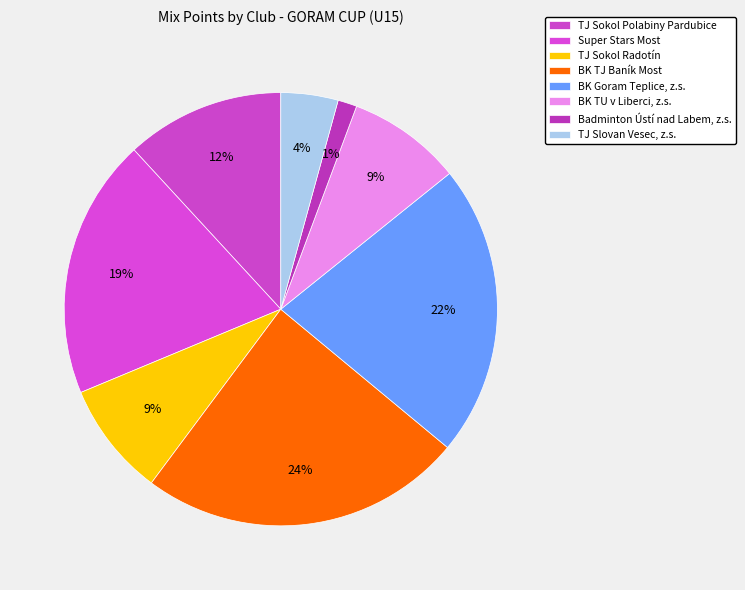

How much of the chart is everything except BK TJ Baník Most?

75.8%